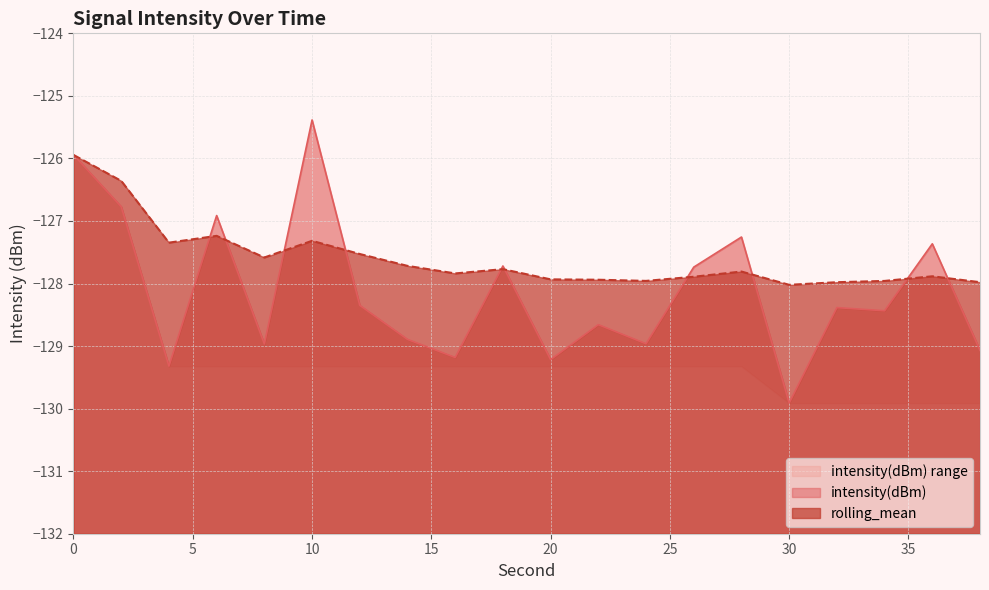

What is the difference between the maximum and second lowest values in the rolling_mean series?

2.0